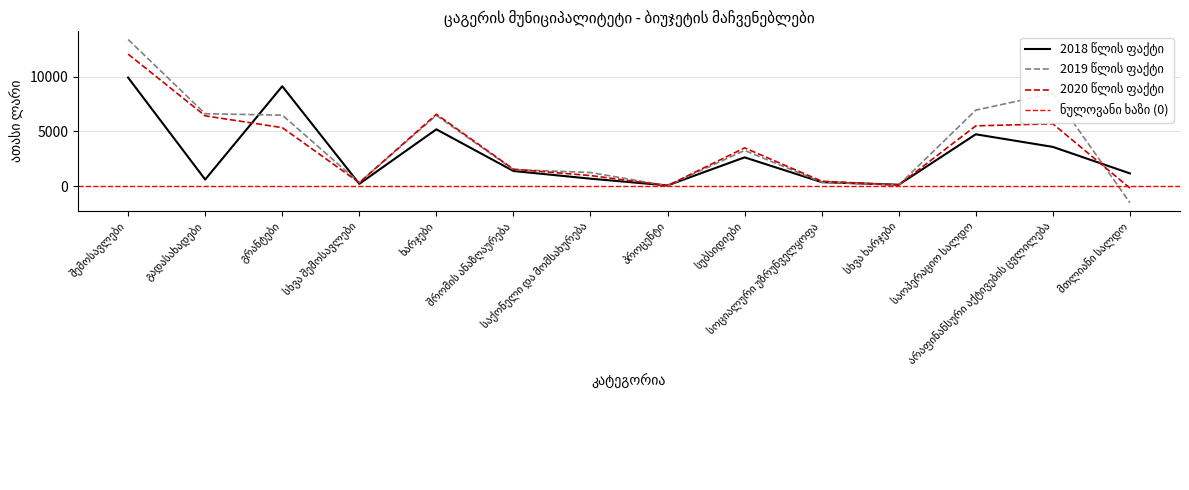

The 2019 წლის ფაქტი series shows 6473.1 at ხარჯები. True or false?

True